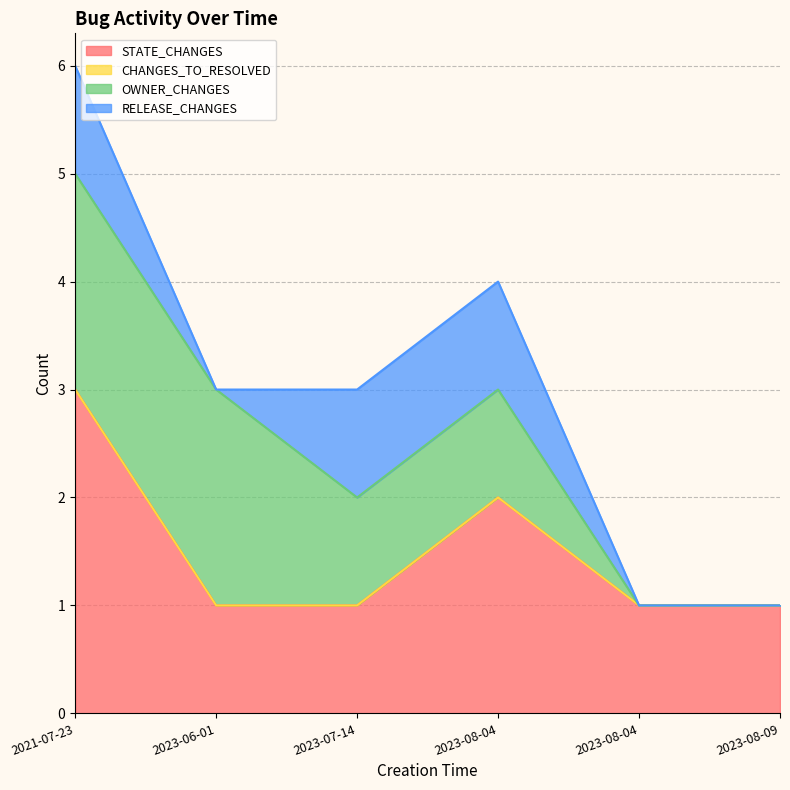

Which has a higher value, 2023-07-14 or 2023-08-09?

2023-07-14